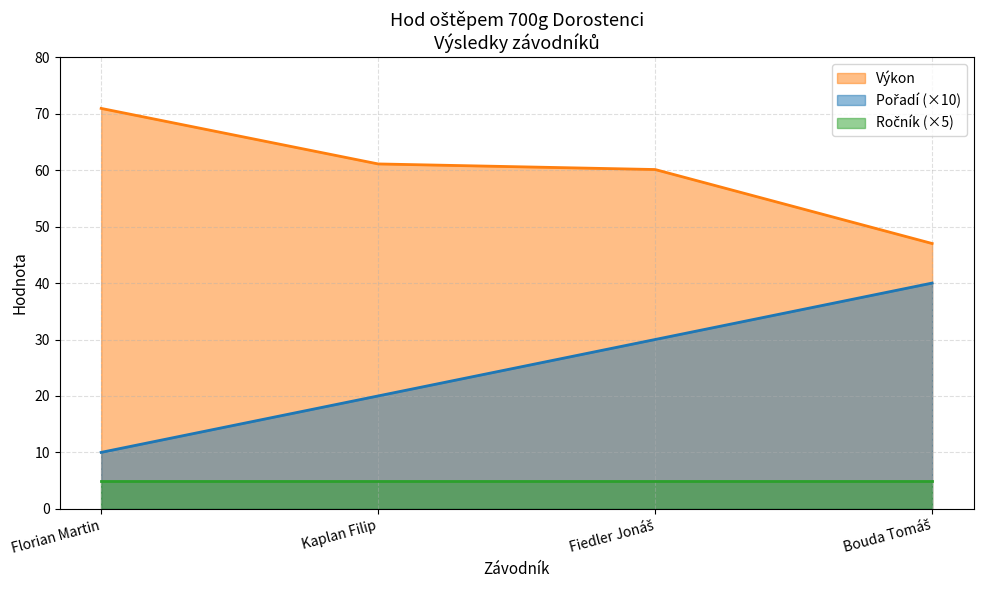

Which series has the largest range (max minus min)?

Pořadí